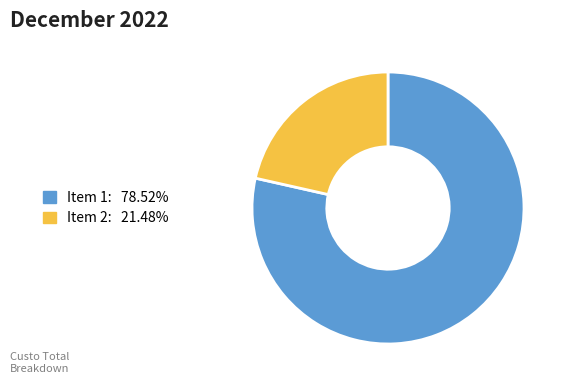

Does any single category account for the majority?

Yes